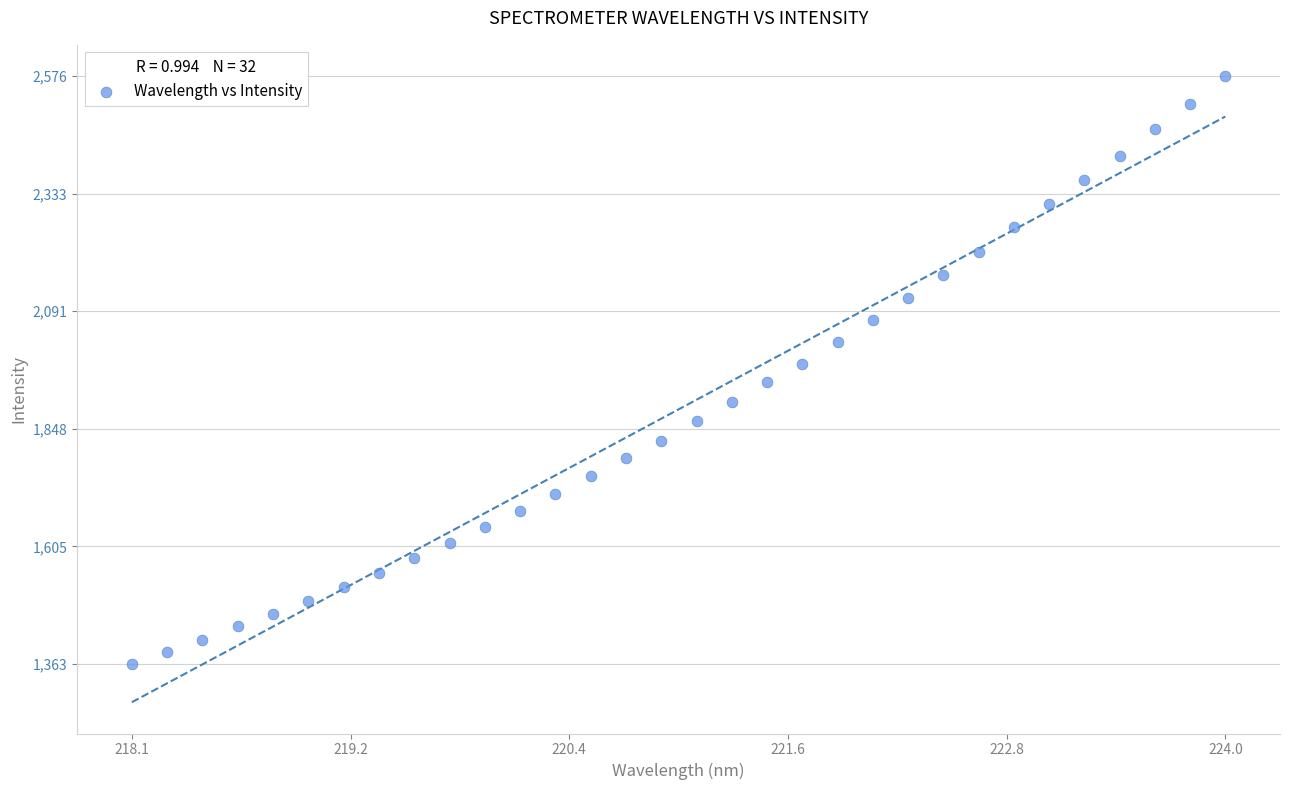

What is the range of X values (max minus min)?

5.9